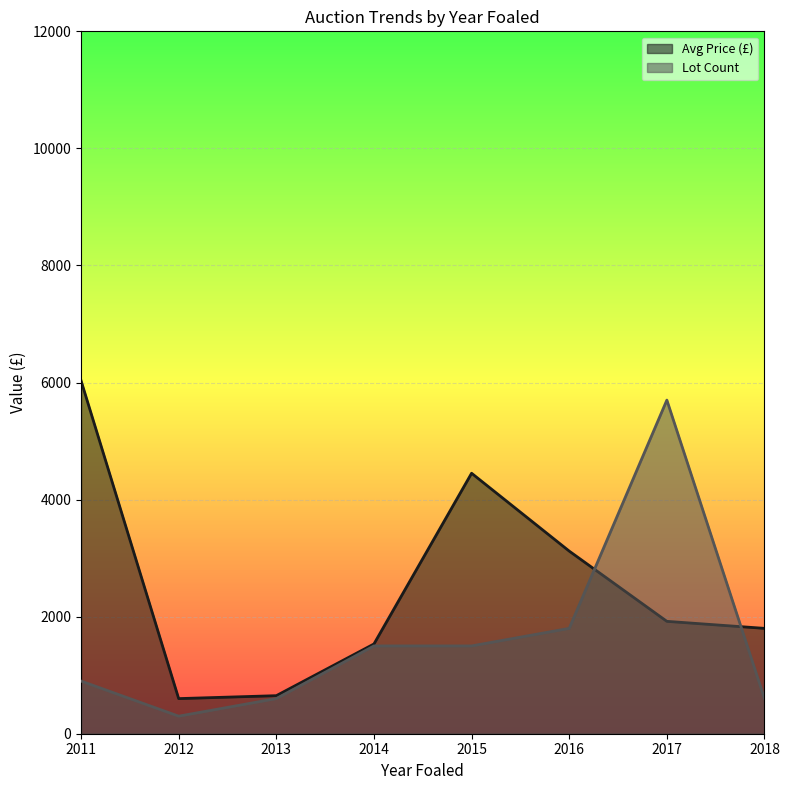

At which category is the sum across all series the highest?

2017